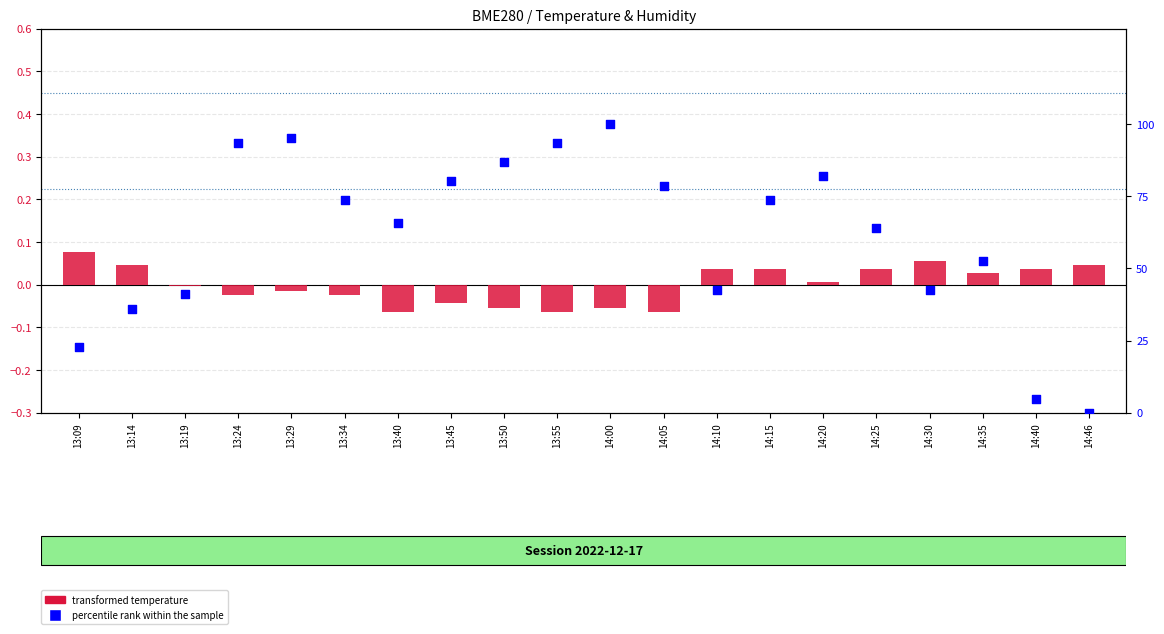

At how many categories does at least one series exceed 38?

16